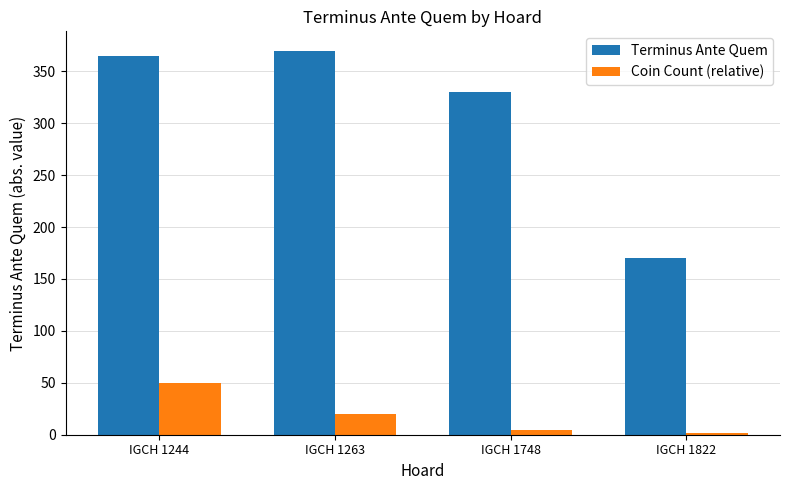

What is the difference between the maximum and minimum values in the Terminus Ante Quem series?

200